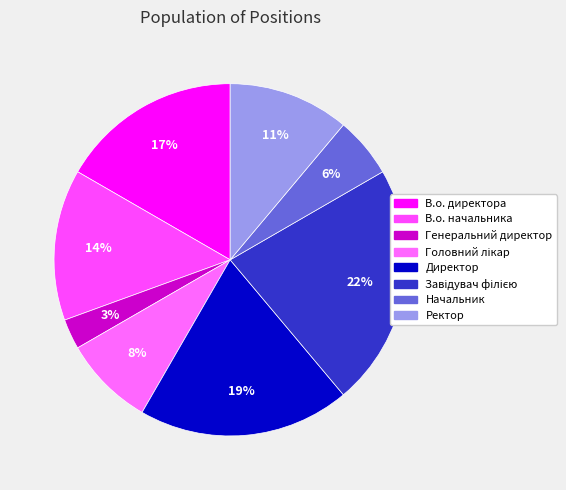

What portion of the pie excludes Генеральний директор?

97.2%